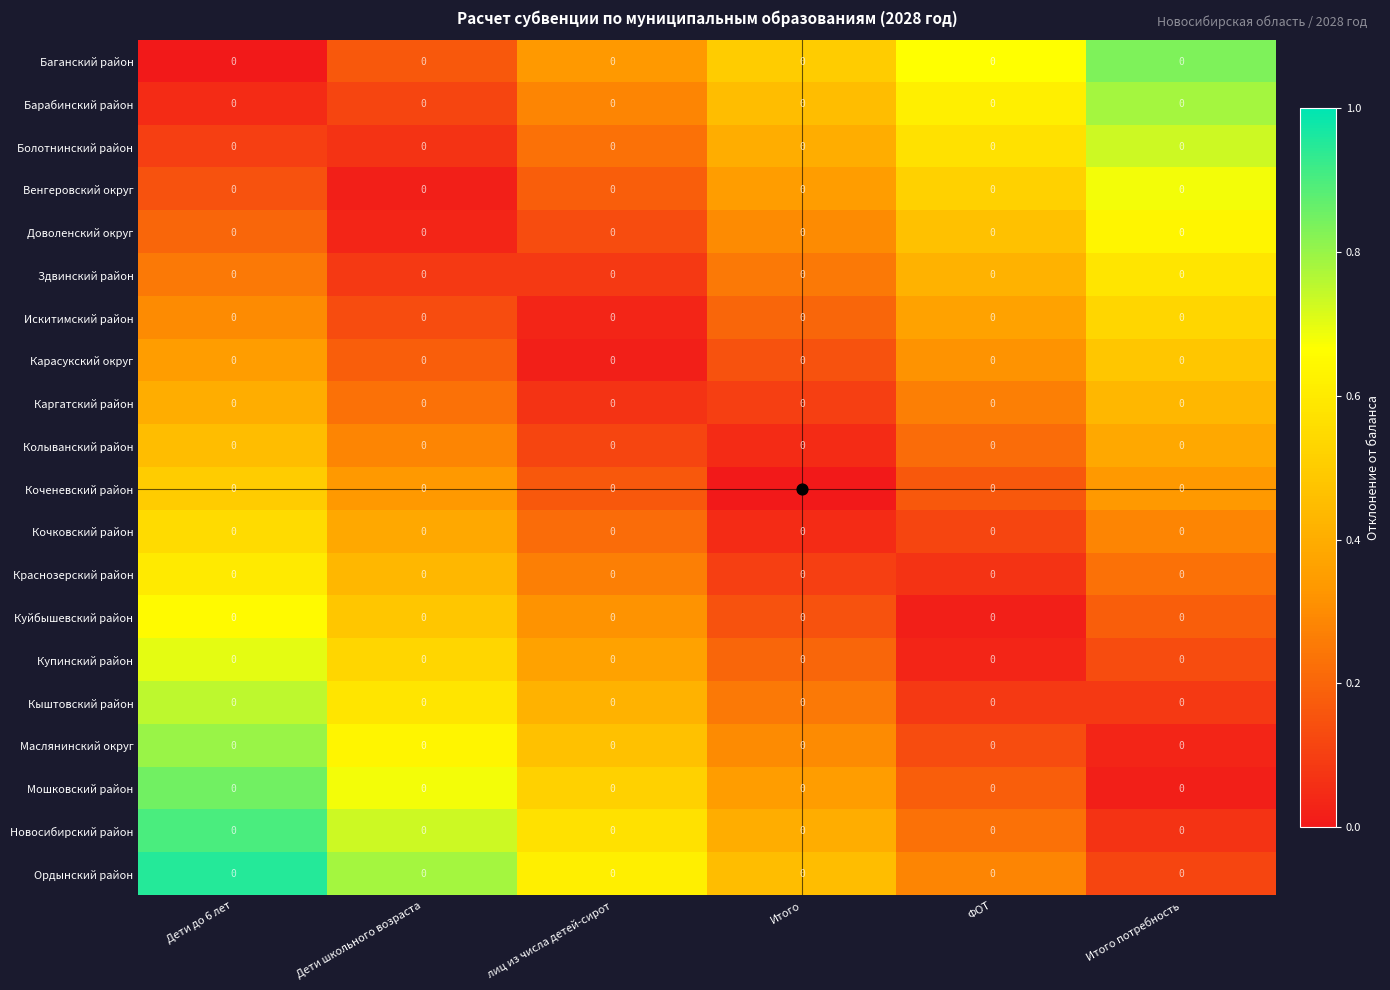

Between ФОТ and Итого потребность, which is larger?

Итого потребность